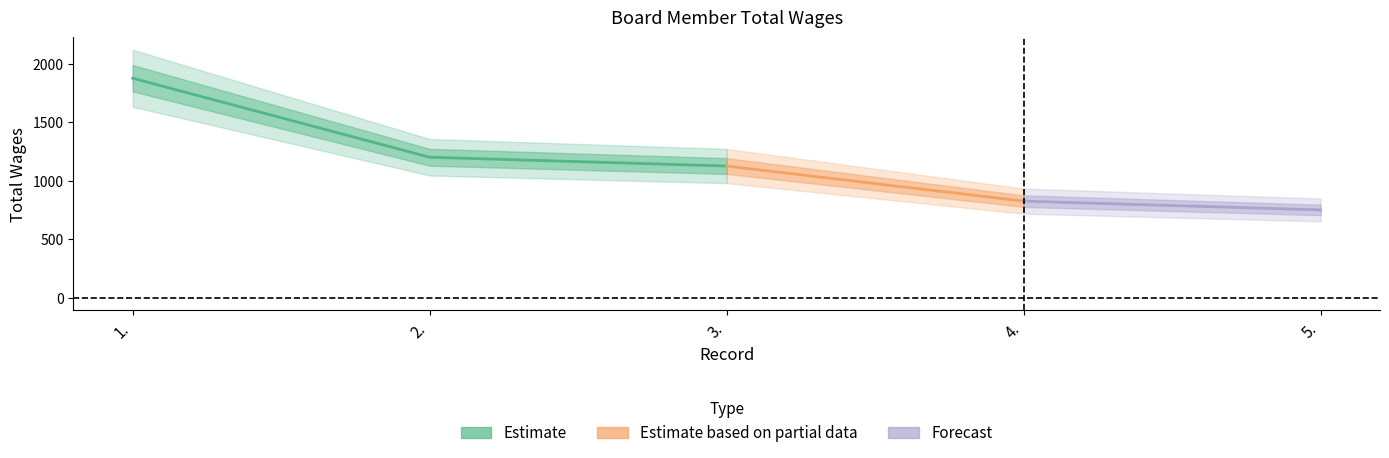

What is the sum of all values?

5775